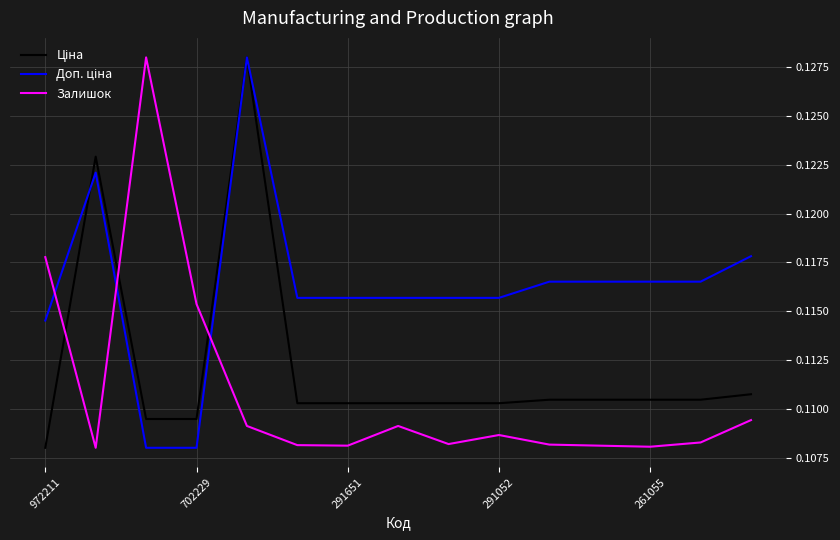

How many Залишок values are between 0 and 1?

15